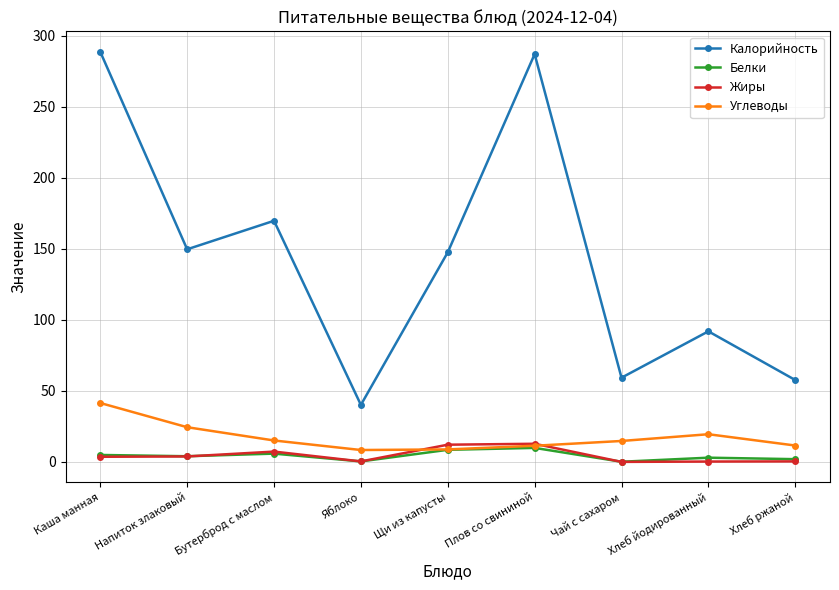

What is the label of the 2nd point from the left?

Напиток злаковый